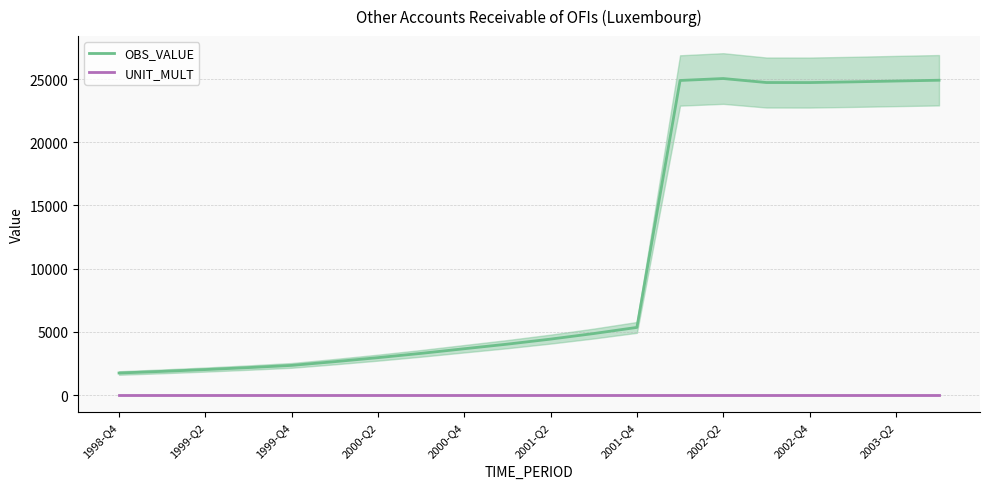

True or false: OBS_VALUE and UNIT_MULT intersect in this chart.

False